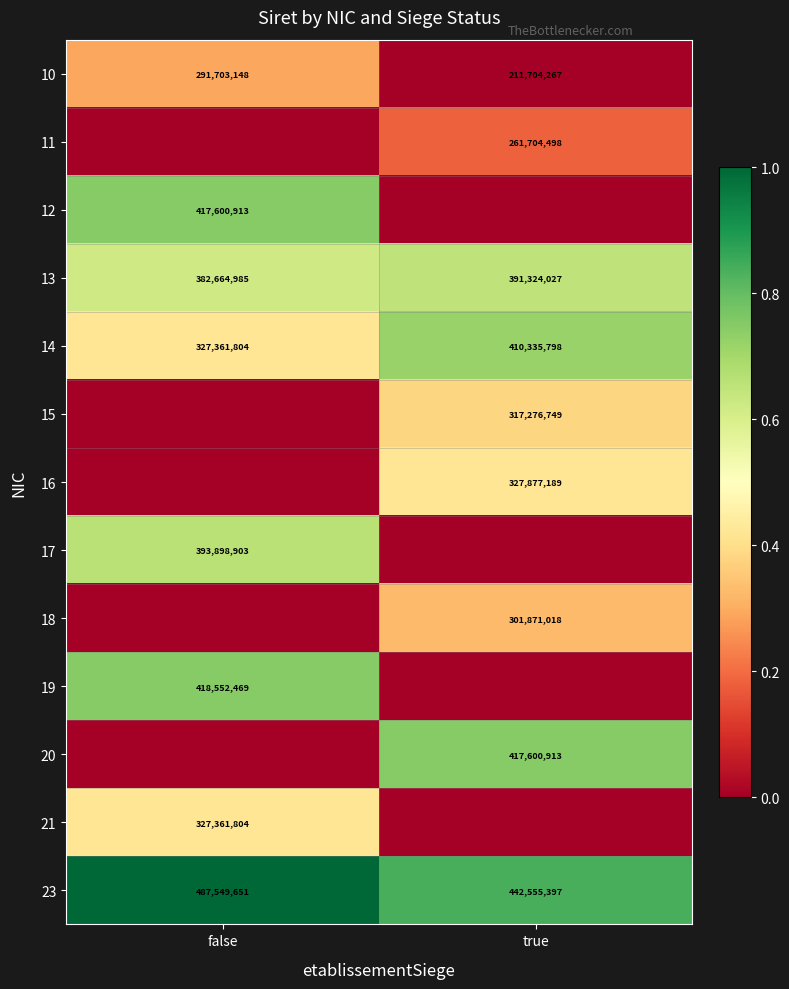

Is it true that 13 equals 189945227 at true?

False